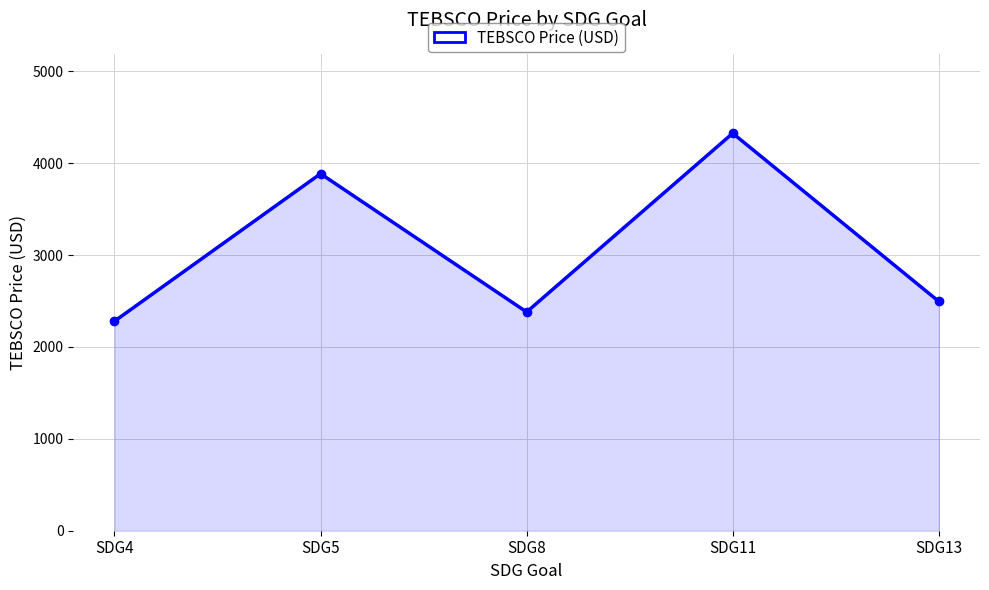

Does the chart have visible grid lines?

Yes